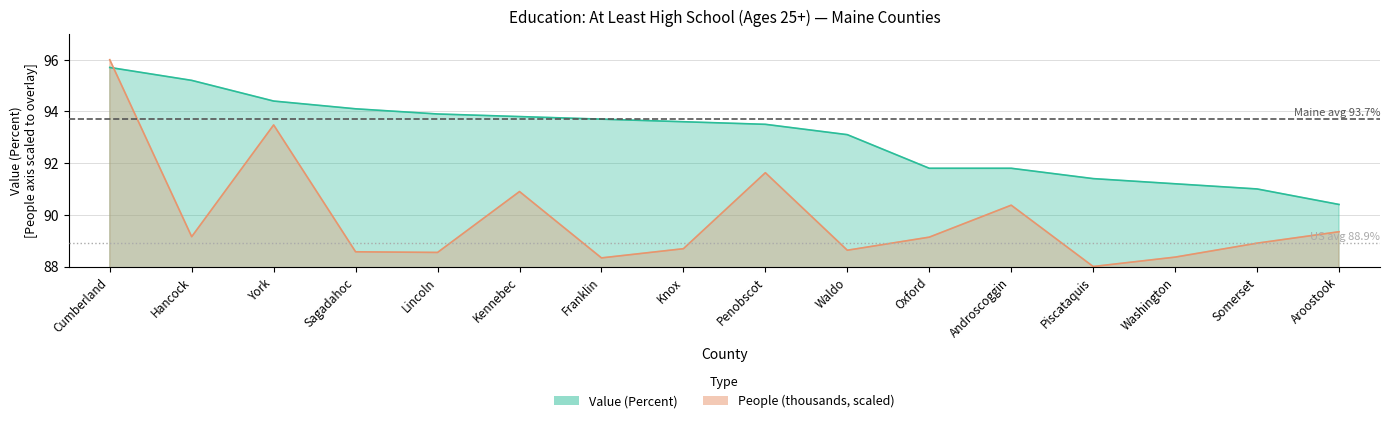

What is the maximum value for People (Education)?

96.0